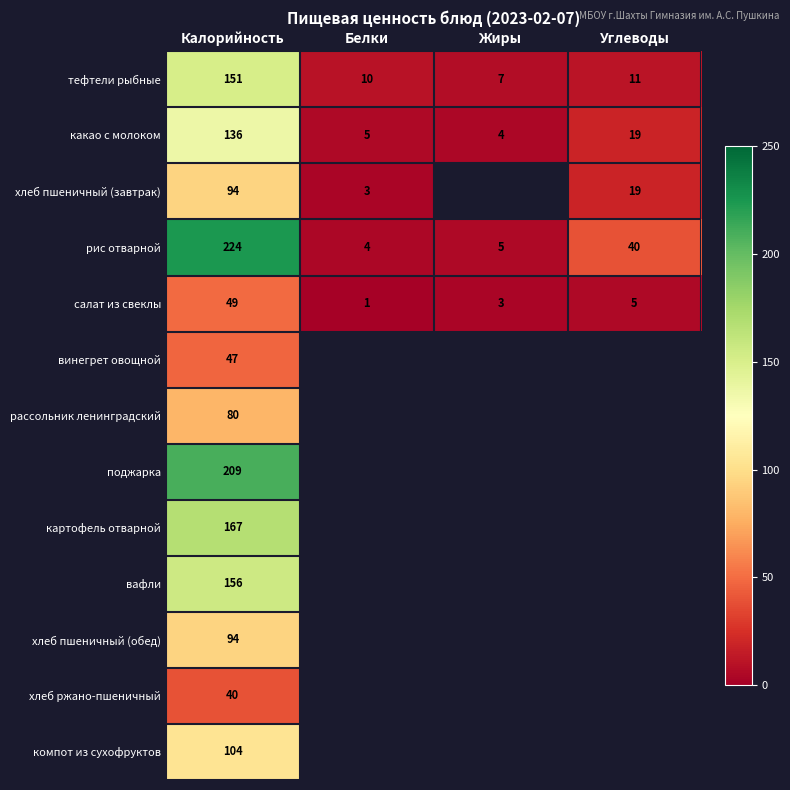

The винегрет овощной series shows 69 at Калорийность. True or false?

False